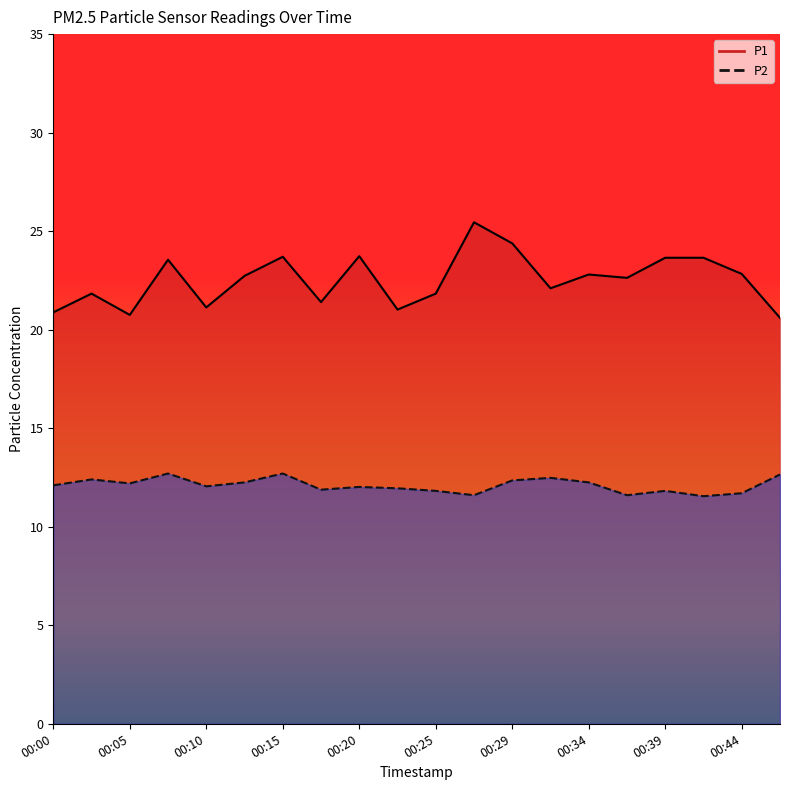

What is the difference between the P2 values at 00:22 and 00:25?

0.1